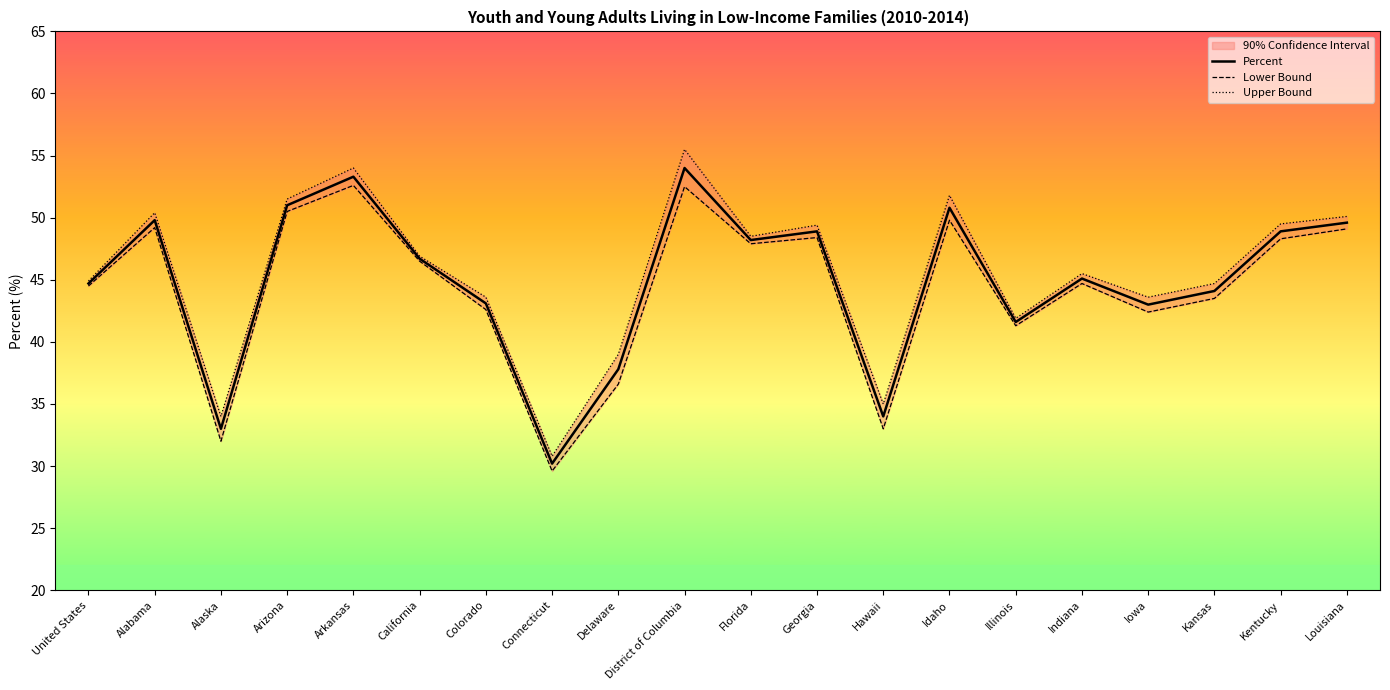

True or false: Percent and Lower Bound cross at least once.

False